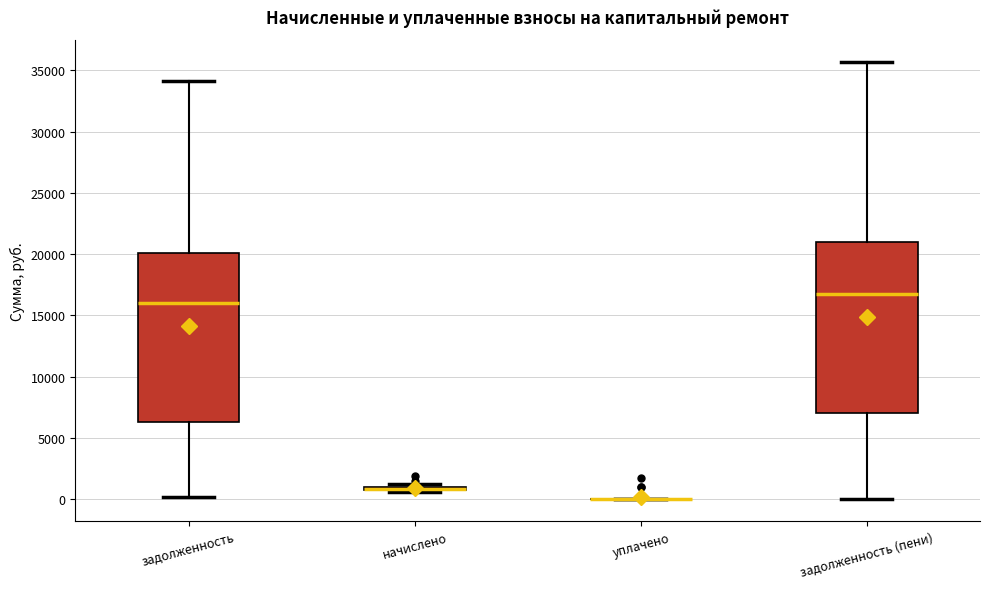

Reading left to right, read every box against the y-axis: the position of its median line, the range the box covers, and the ends of its whiskers. The values are not printed on the chart, so give them approximately, as read against the axis.

задолженность: median 16000, box 6500 to 20000, whiskers 0 to 34000
начислено: box collapsed to a line at 1000, whiskers 500 to 1000
уплачено: box collapsed to a line at 0, whiskers 0 to 0
задолженность (пени): median 17000, box 7000 to 21000, whiskers 0 to 35500